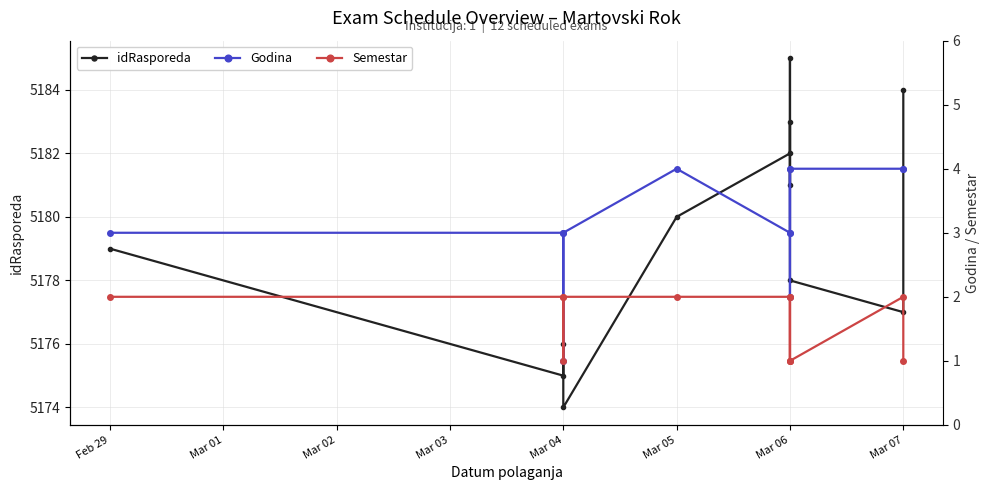

At how many categories does at least one series exceed 4886?

12